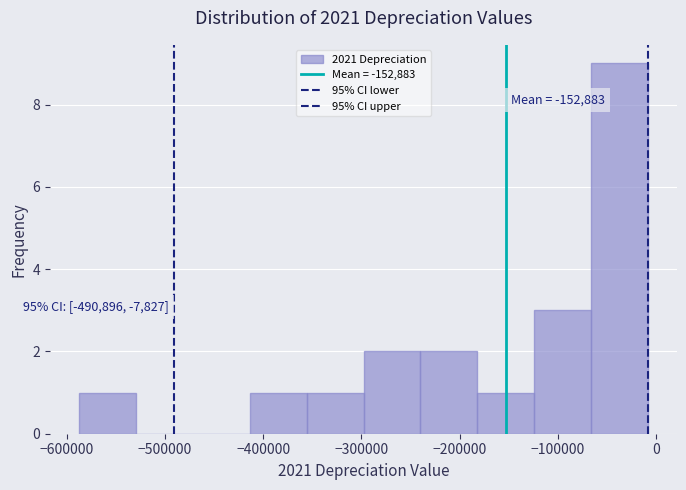

Which range on the x-axis has the tallest bar?

-70000 to -10000